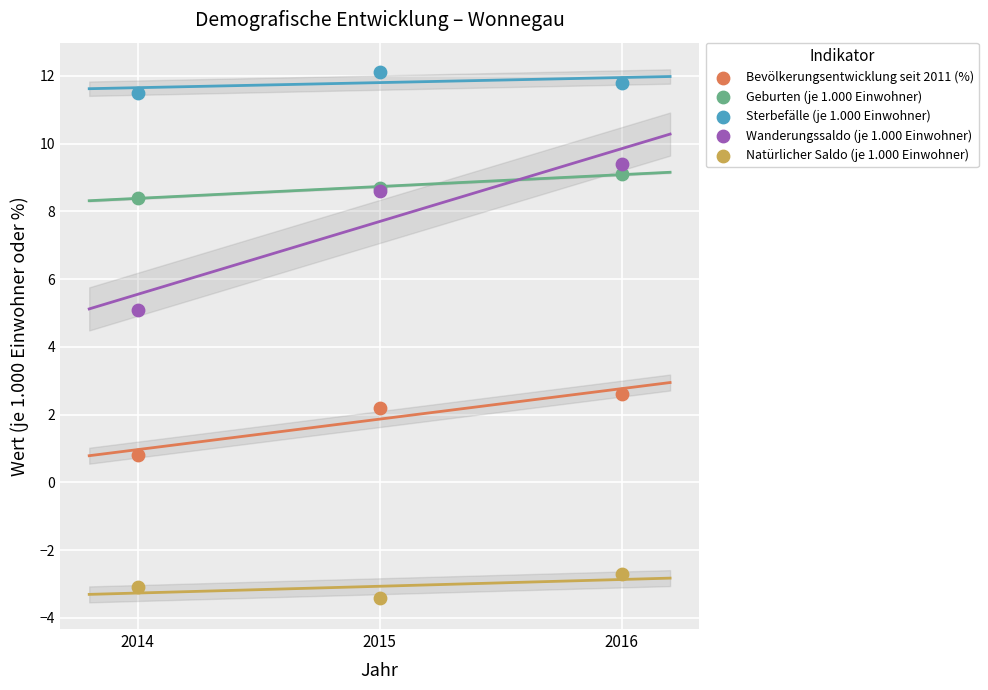

Which series reaches the minimum Y coordinate?

Natürlicher Saldo (je 1.000 Einwohner)